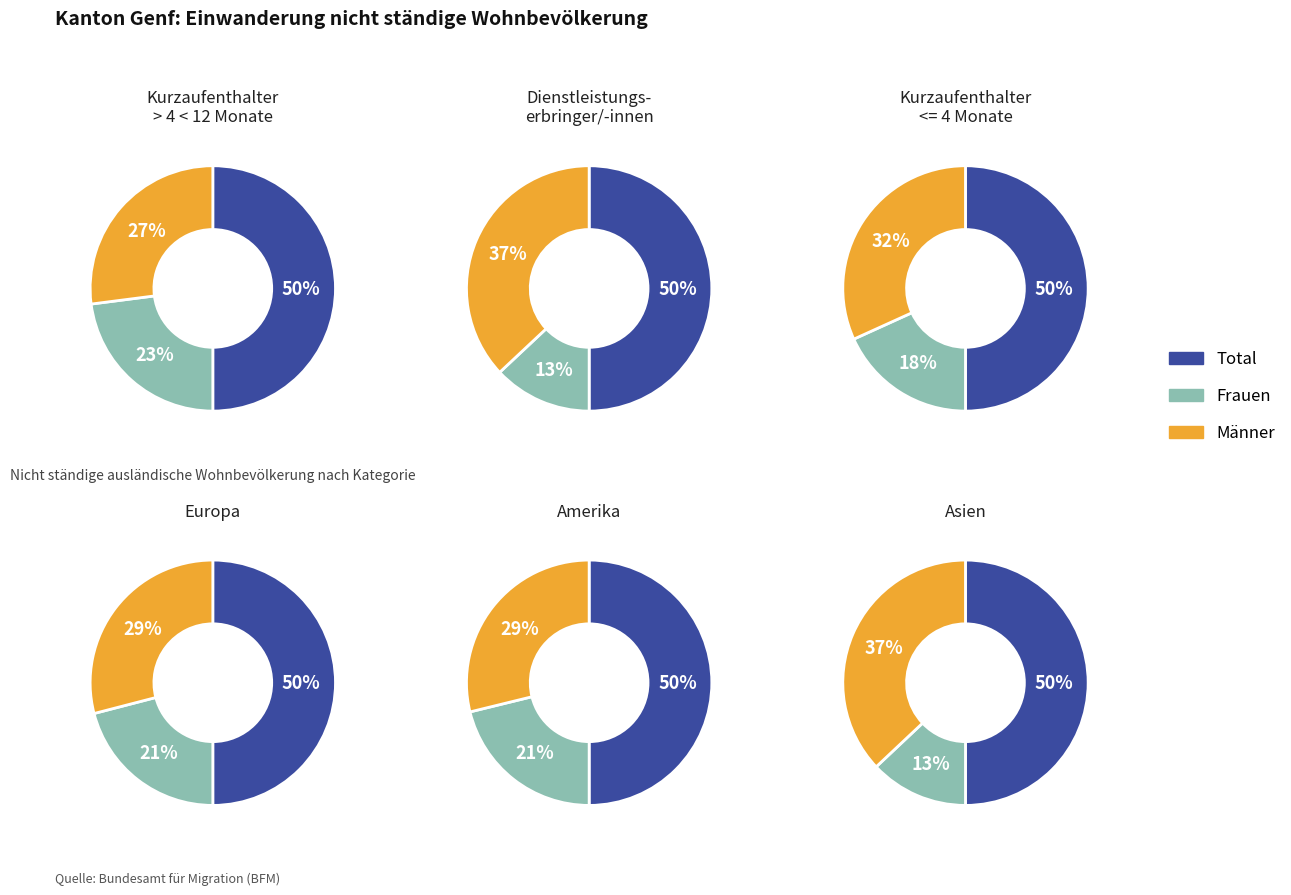

Rank the categories by Asien value from highest to lowest.

Total, Männer, Frauen